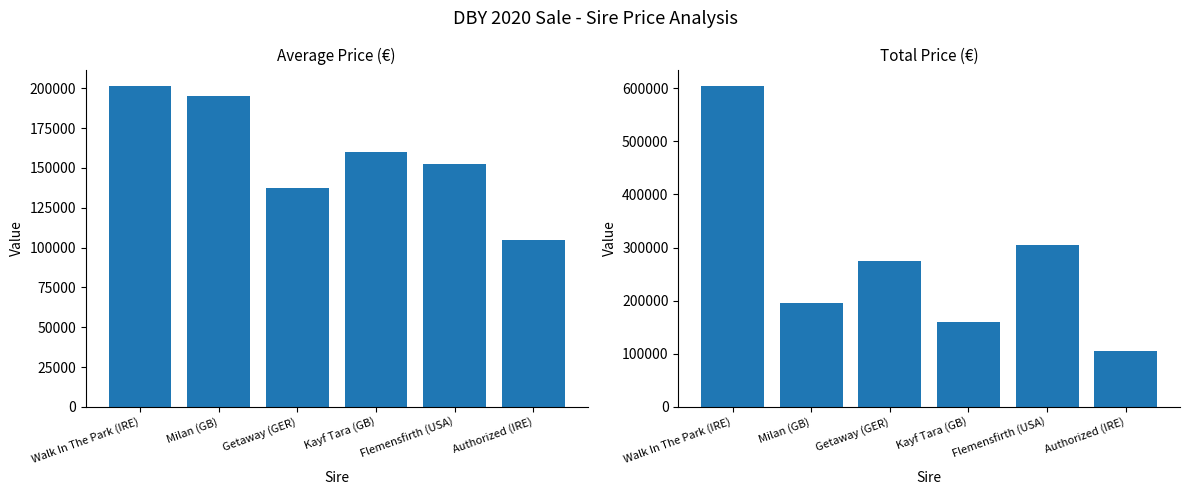

What position from the right is Walk In The Park (IRE)?

6